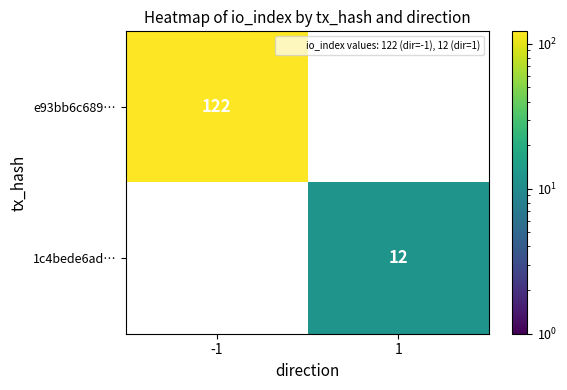

What is the average value of the 1c4bede6ad… series?

6